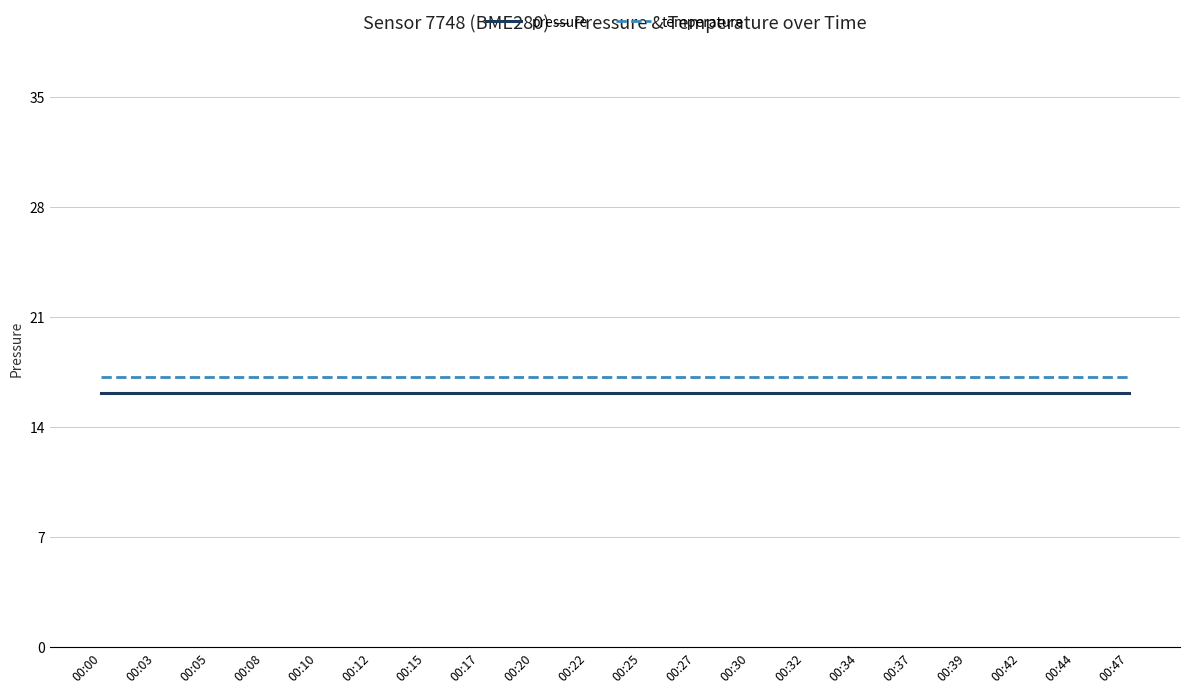

The value of pressure at 00:42 is 16.1. True or false?

True